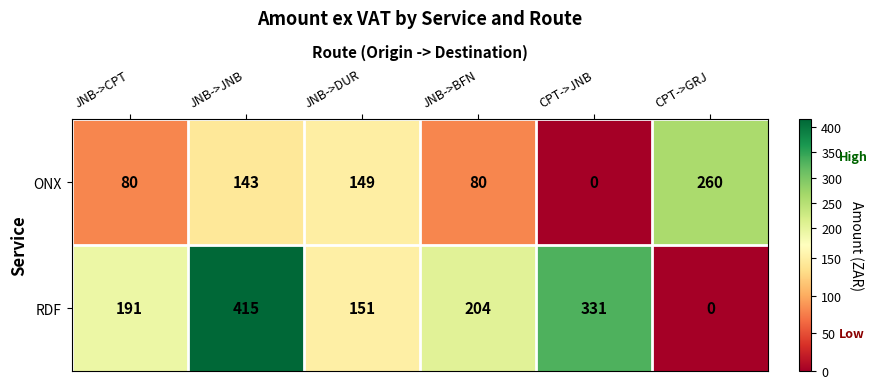

The value of RDF at JNB->DUR is 151. True or false?

True